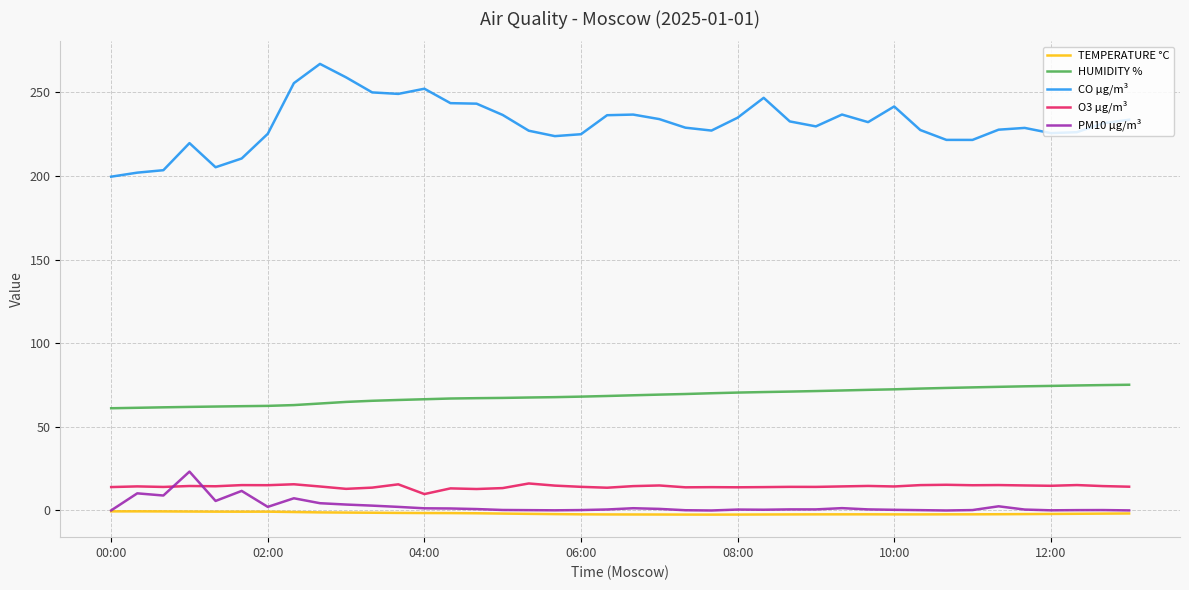

What is the greatest value displayed?

267.0